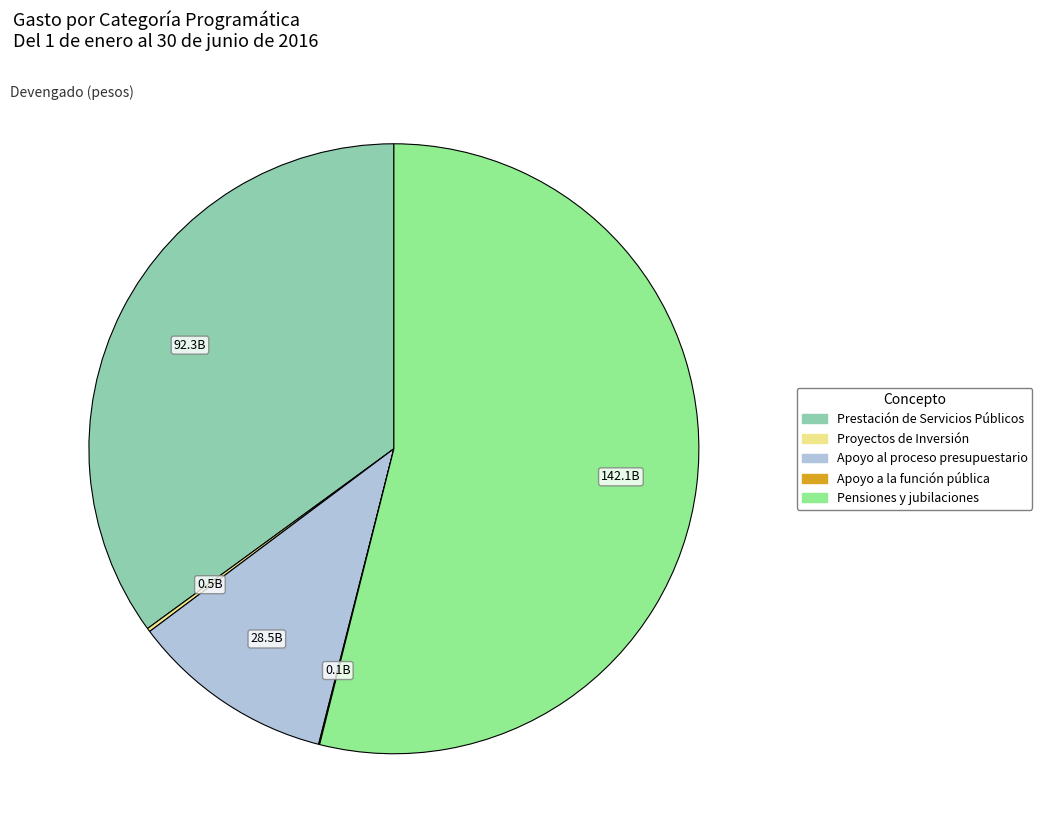

Do Prestación de Servicios Públicos and Apoyo al proceso presupuestario together represent more than half of the pie?

No